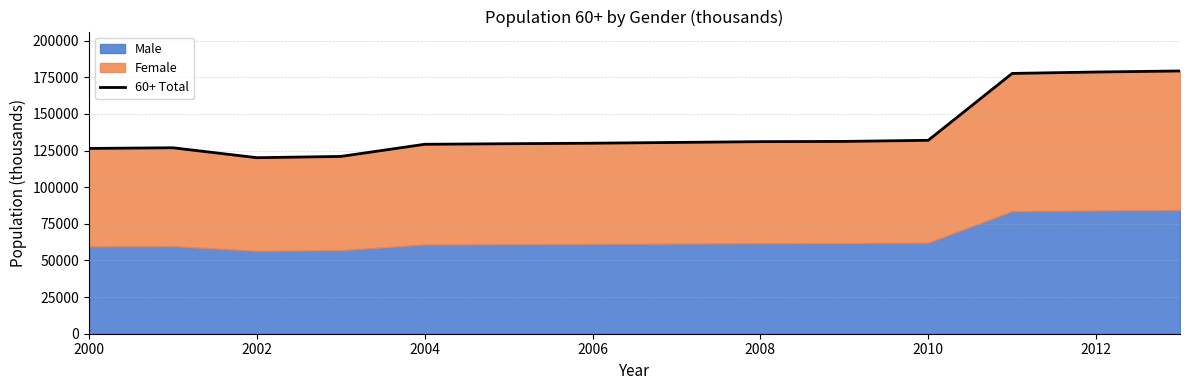

At which label is the value closest to 149747?

2010